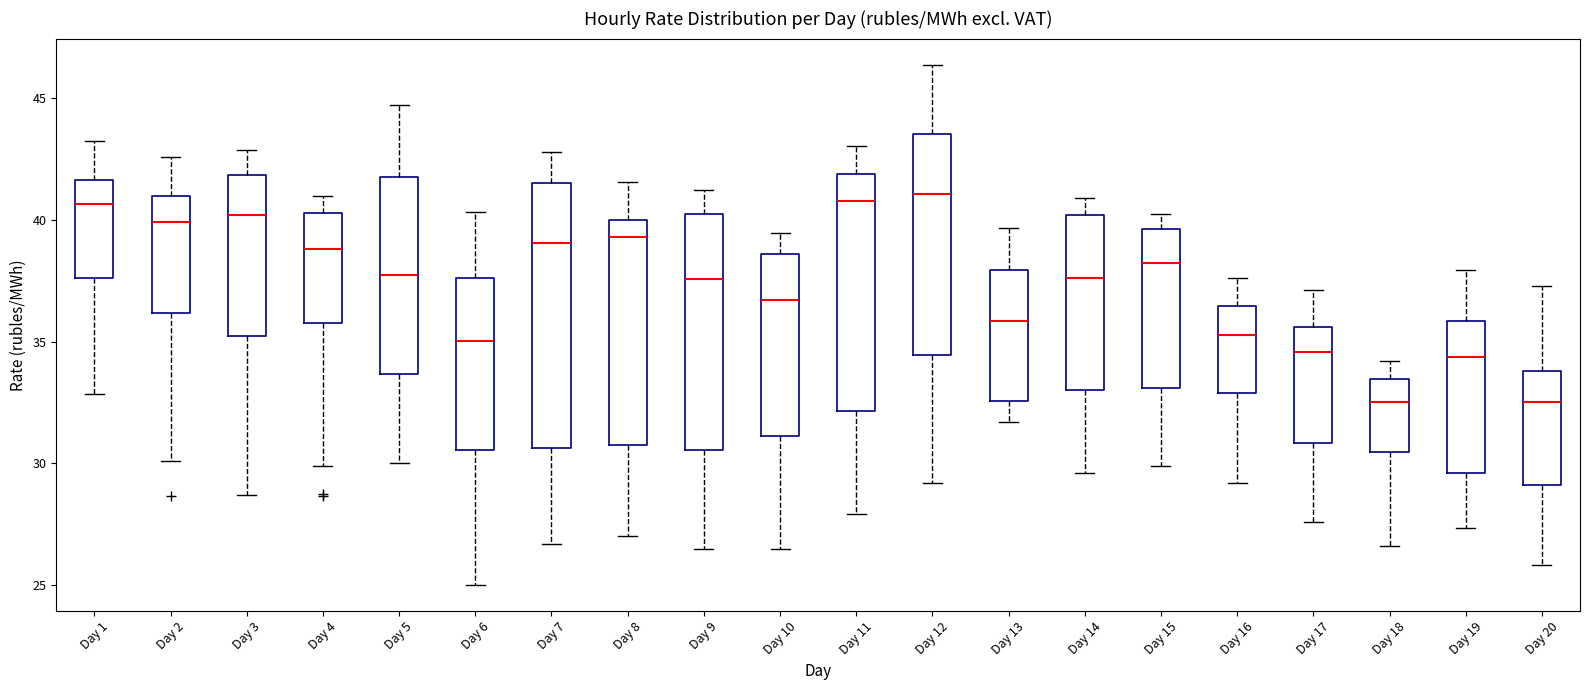

Where does the median line of the box for Day 19 sit on the y-axis? The values are not printed on the chart, so give them approximately, as read against the axis.

34.5